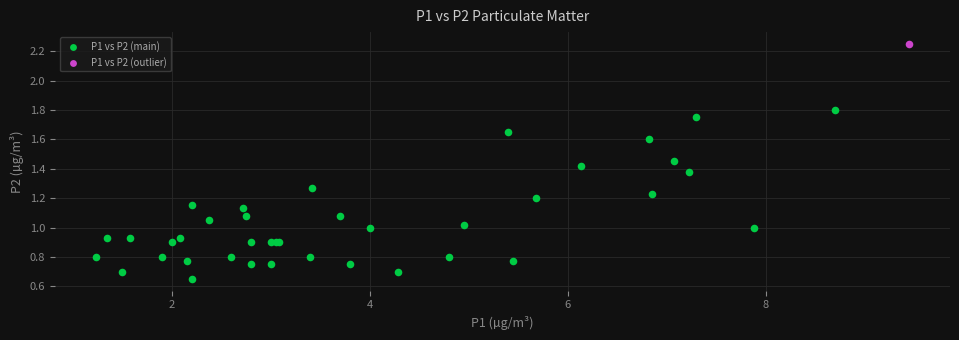

What are all the series names shown in the legend?

P1 vs P2 (main), P1 vs P2 (outlier)